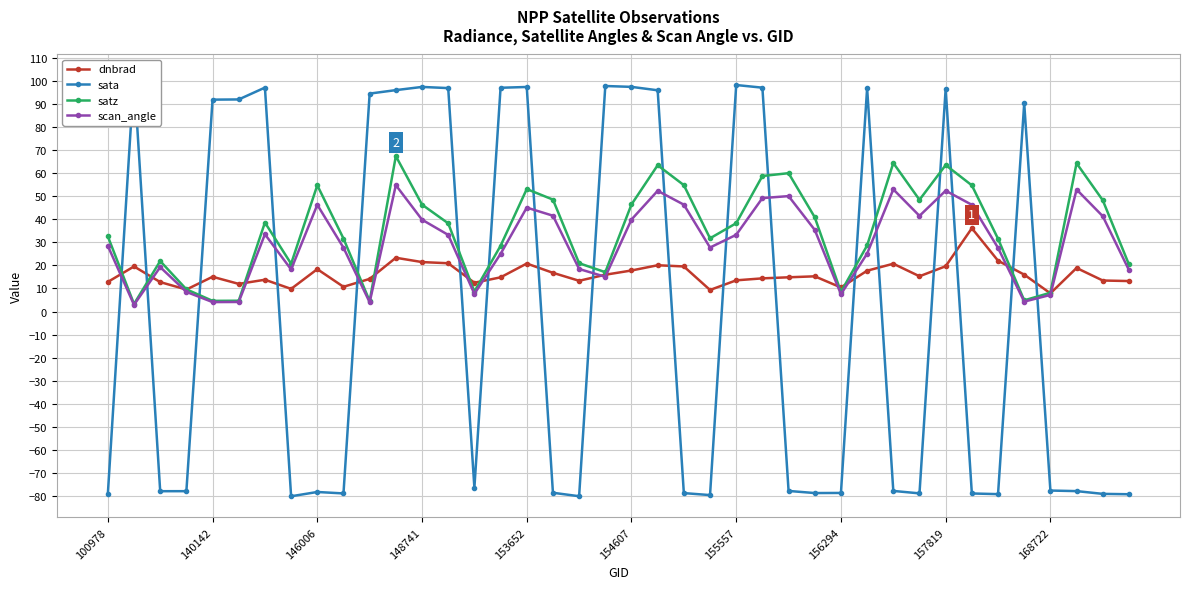

What is the approximate value of dnbrad at 155557?

13.5